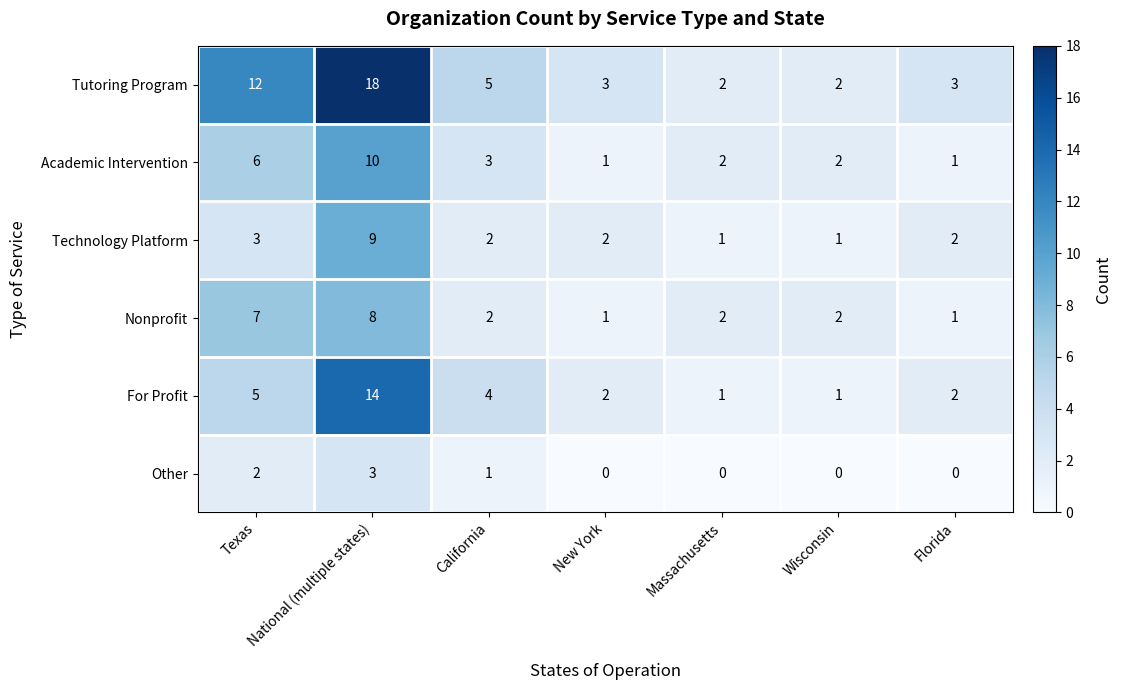

At which category is the sum across all series the highest?

National (multiple states)